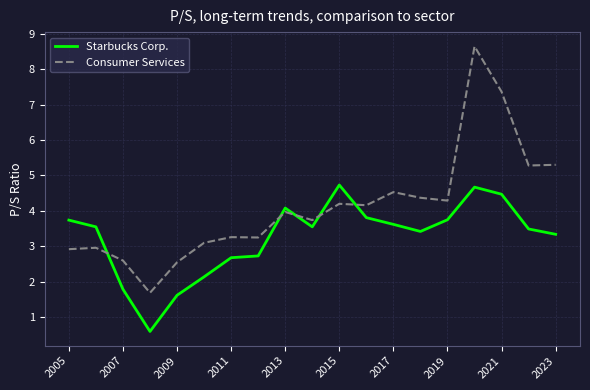

What is the lowest value of the Starbucks Corp. series?

0.6